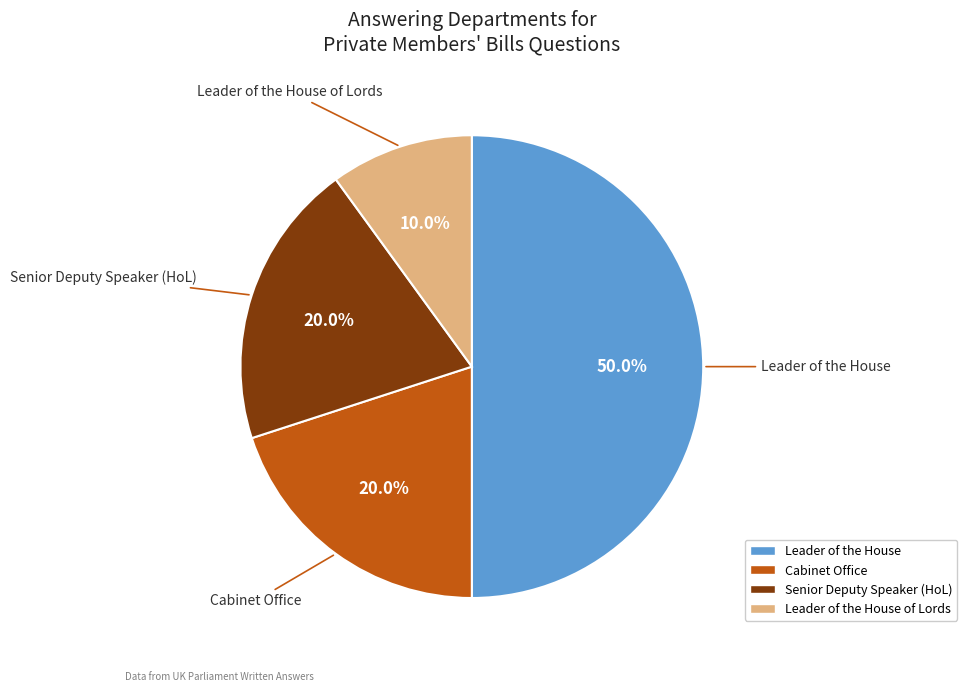

How many segments does this pie chart have?

4